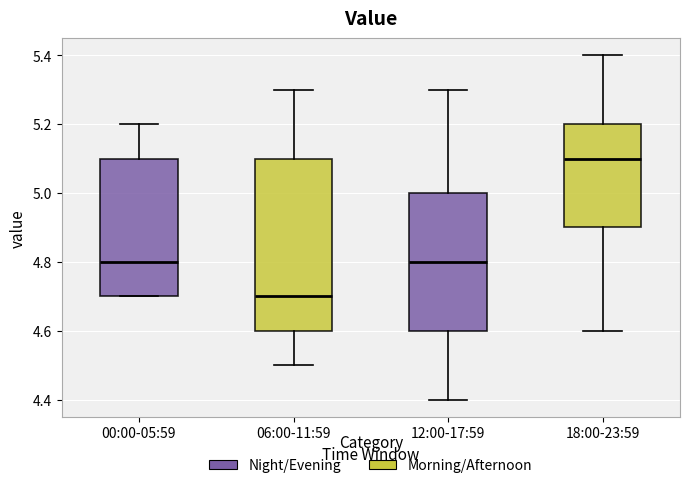

Reading left to right, transcribe this box plot: for each box, give where its median line is, the range the box spans, and where its two whiskers end, as read against the y-axis. The values are not printed on the chart, so give them approximately, as read against the axis.

00:00-05:59: median 4.8, box 4.7 to 5.1, whiskers 4.7 to 5.2
06:00-11:59: median 4.7, box 4.6 to 5.1, whiskers 4.5 to 5.3
12:00-17:59: median 4.8, box 4.6 to 5.0, whiskers 4.4 to 5.3
18:00-23:59: median 5.1, box 4.9 to 5.2, whiskers 4.6 to 5.4